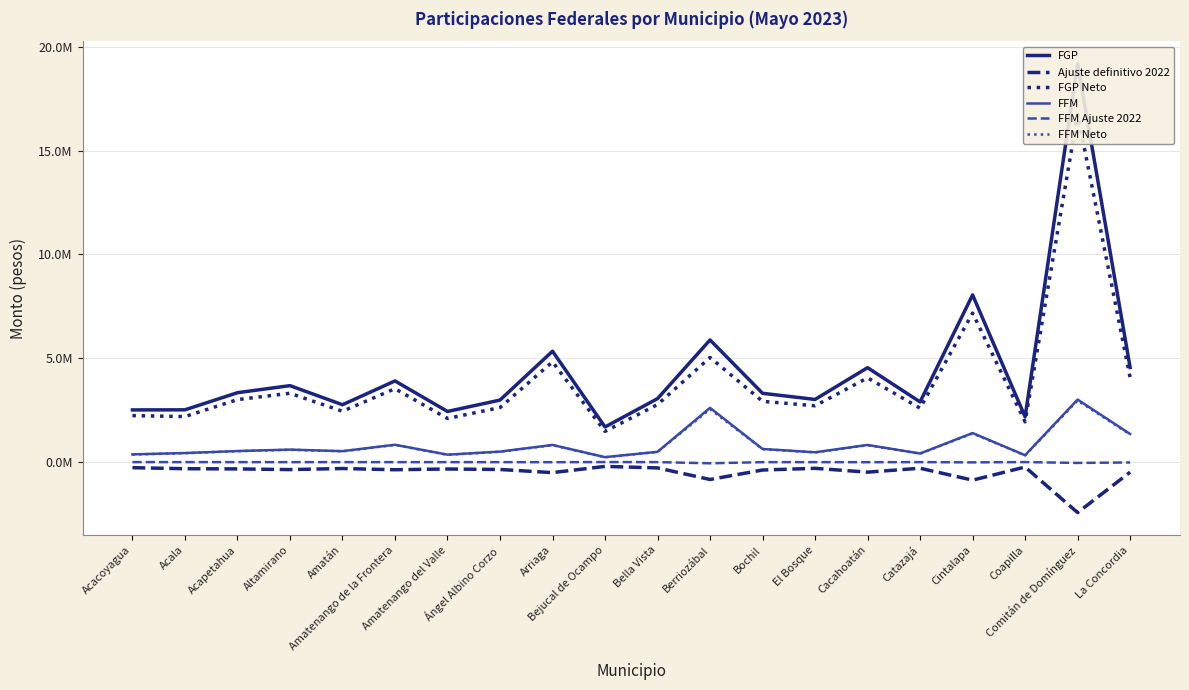

Which has a higher value, Comitán de Domínguez or Amatán?

Comitán de Domínguez